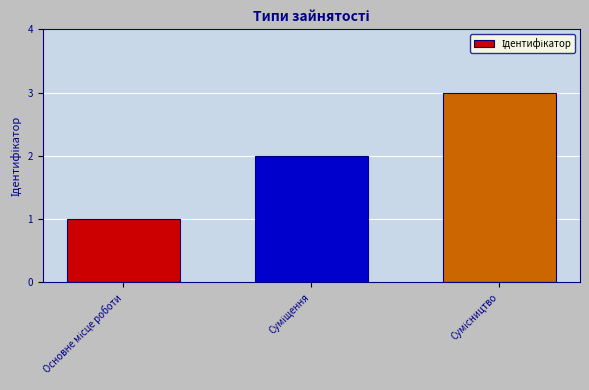

What is the average value?

2